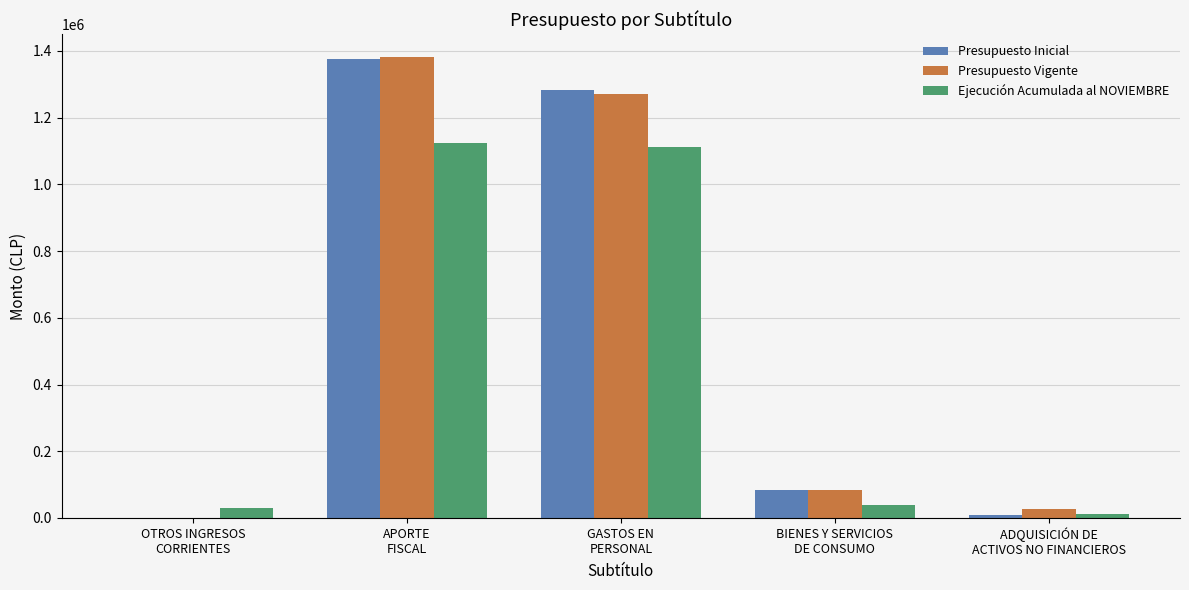

Reading left to right, what are all the values shown in this chart?

Presupuesto Inicial: OTROS INGRESOS
CORRIENTES=0	APORTE
FISCAL=1375230	GASTOS EN
PERSONAL=1282018	BIENES Y SERVICIOS
DE CONSUMO=84746	ADQUISICIÓN DE
ACTIVOS NO FINANCIEROS=8466
Presupuesto Vigente: OTROS INGRESOS
CORRIENTES=0	APORTE
FISCAL=1381094	GASTOS EN
PERSONAL=1269920	BIENES Y SERVICIOS
DE CONSUMO=85011	ADQUISICIÓN DE
ACTIVOS NO FINANCIEROS=26163
Ejecución Acumulada al NOVIEMBRE: OTROS INGRESOS
CORRIENTES=28398	APORTE
FISCAL=1124722	GASTOS EN
PERSONAL=1111862	BIENES Y SERVICIOS
DE CONSUMO=39986	ADQUISICIÓN DE
ACTIVOS NO FINANCIEROS=11454